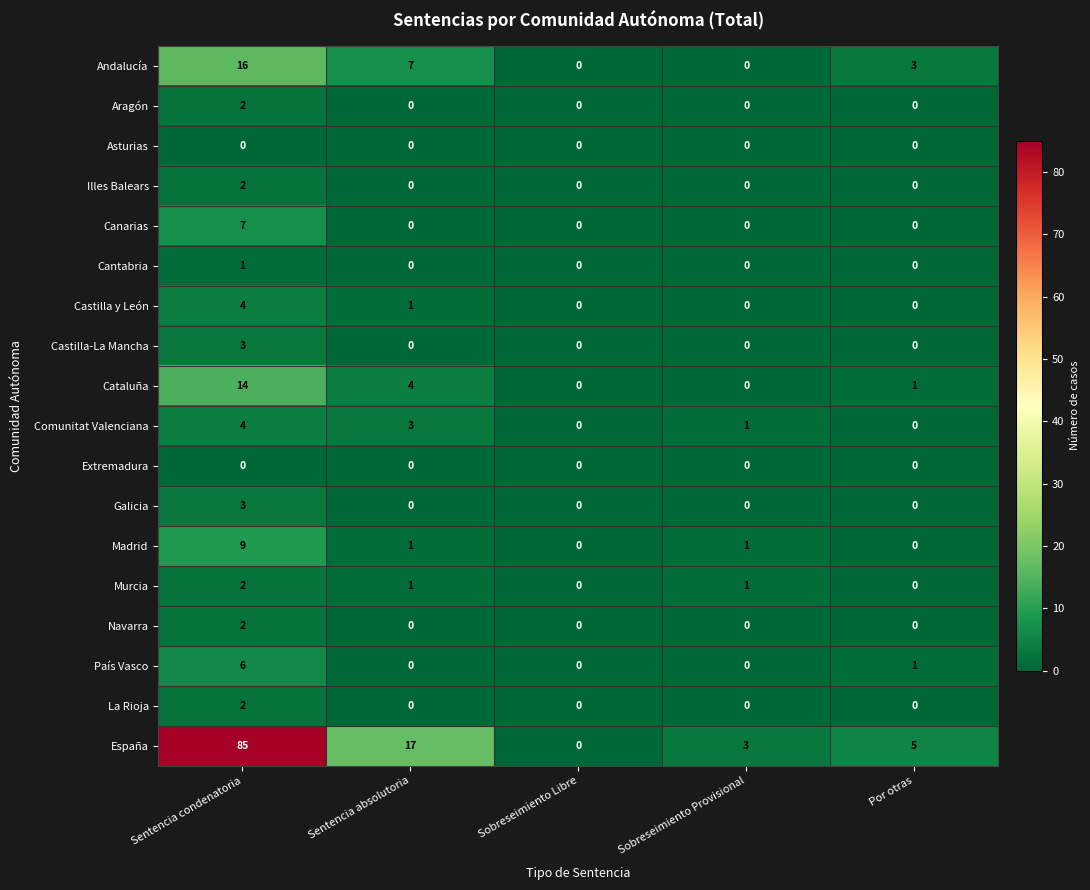

How many Illes Balears values are between 0 and 1?

4